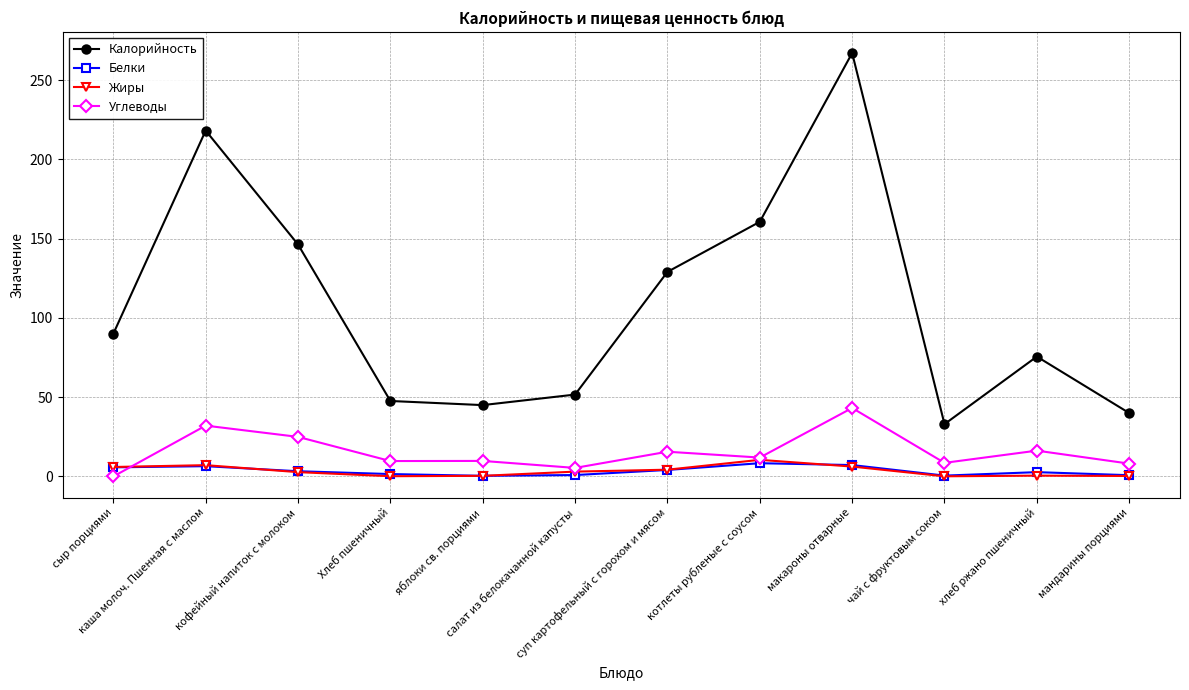

What is the value of the Углеводы point at the 9th from the left?

43.2